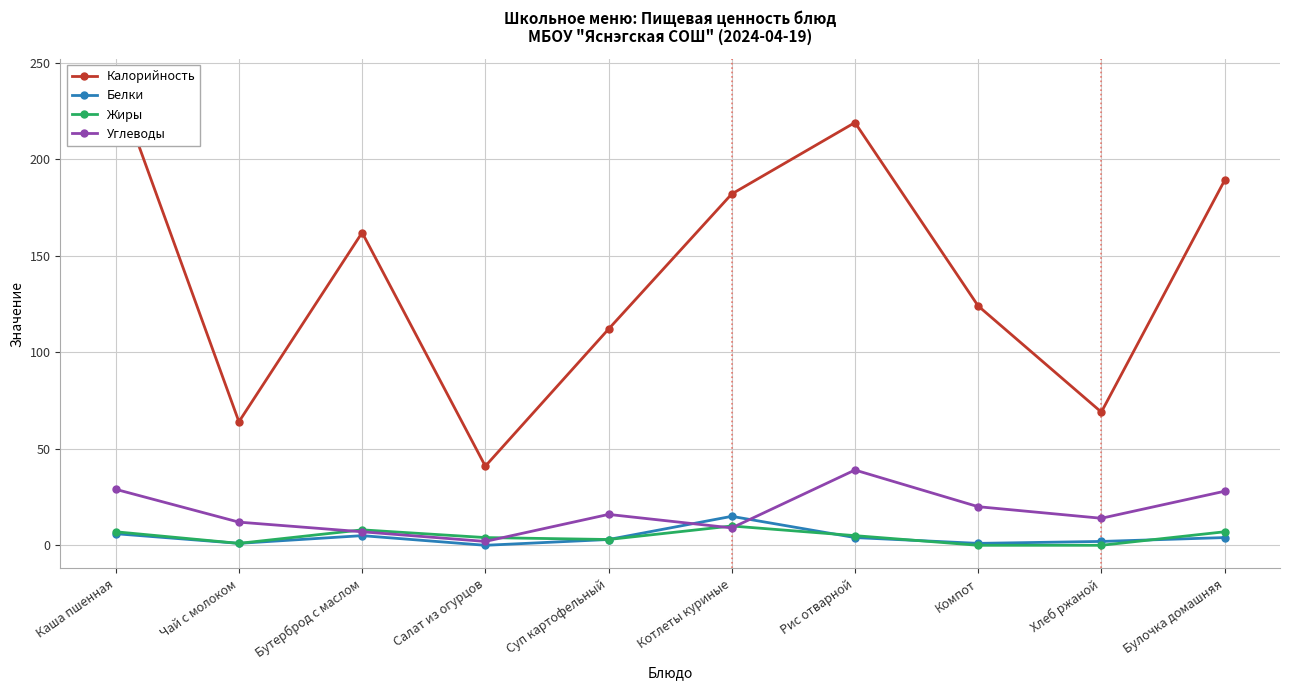

True or false: Калорийность and Белки intersect in this chart.

False